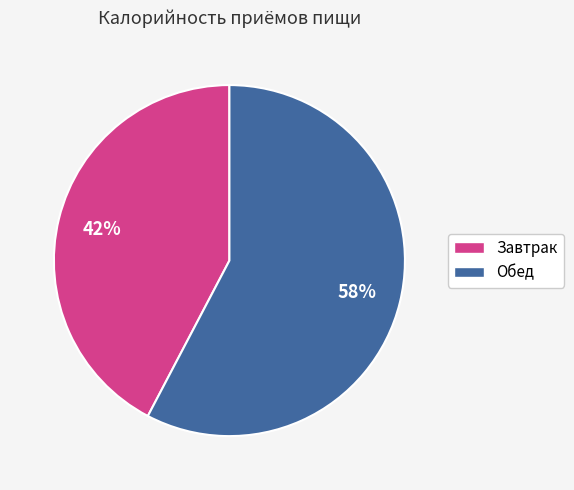

To the nearest percent, what portion does Завтрак represent?

42%